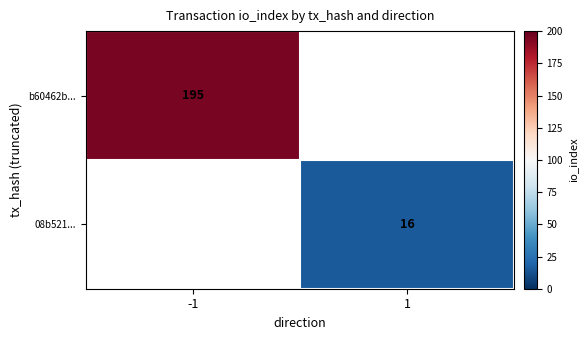

Is it true that b60462b... equals 304 at -1?

False